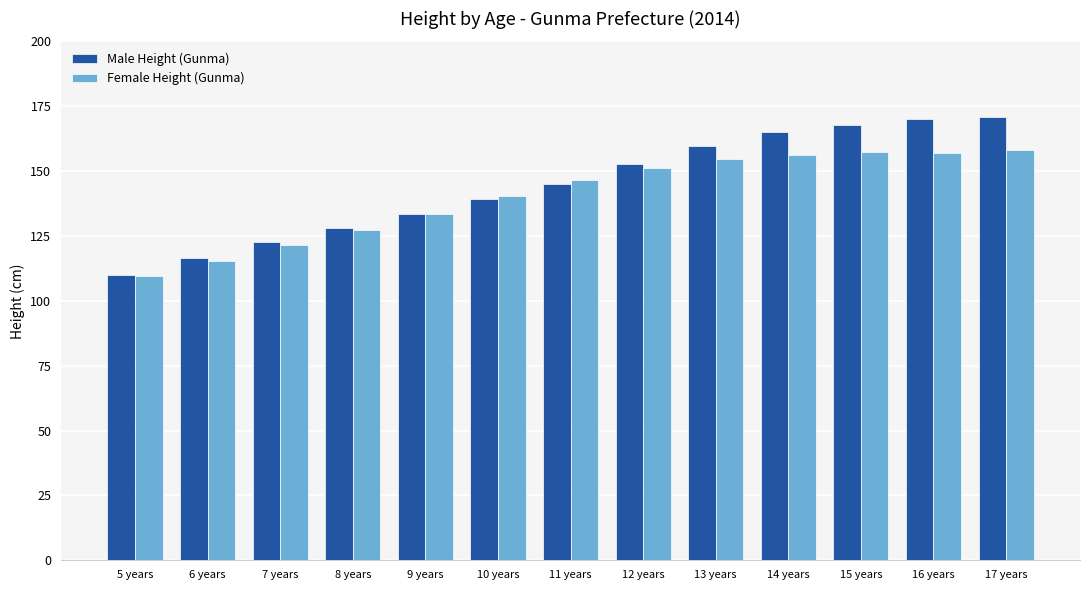

What are all the series names shown in the legend?

Male Height (Gunma), Female Height (Gunma)